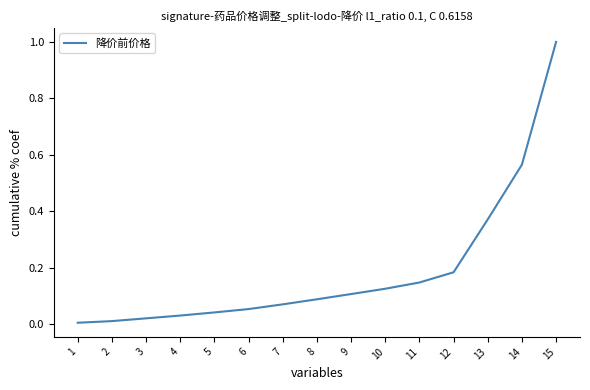

True or false: the data shows 0.1 at 8.

True